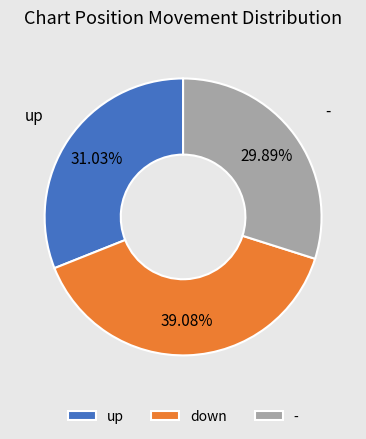

The up slice represents 20% of the pie. True or false?

False